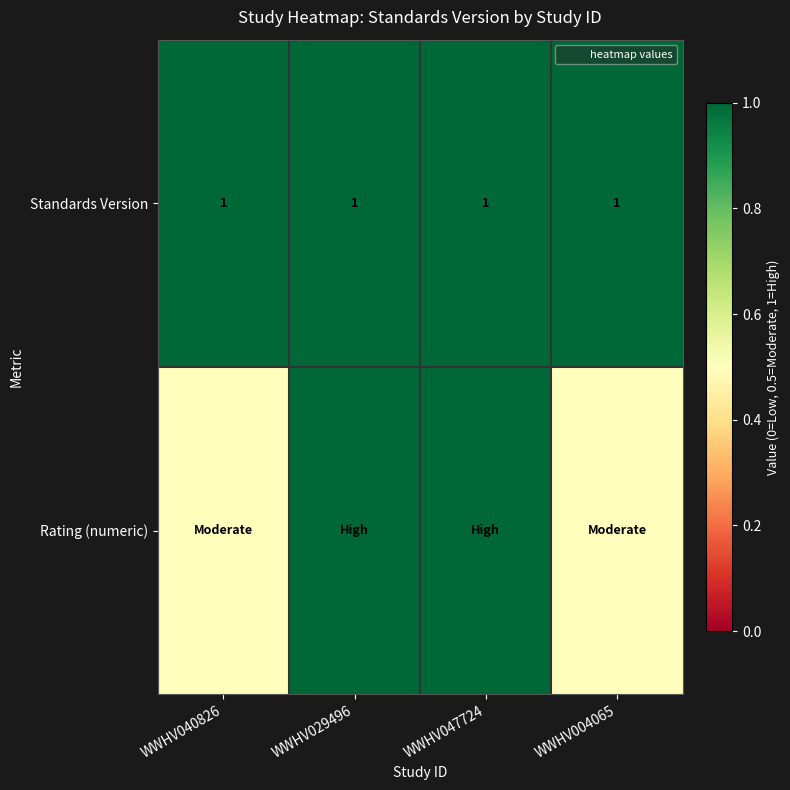

What is the maximum value for Standards Version?

1.0